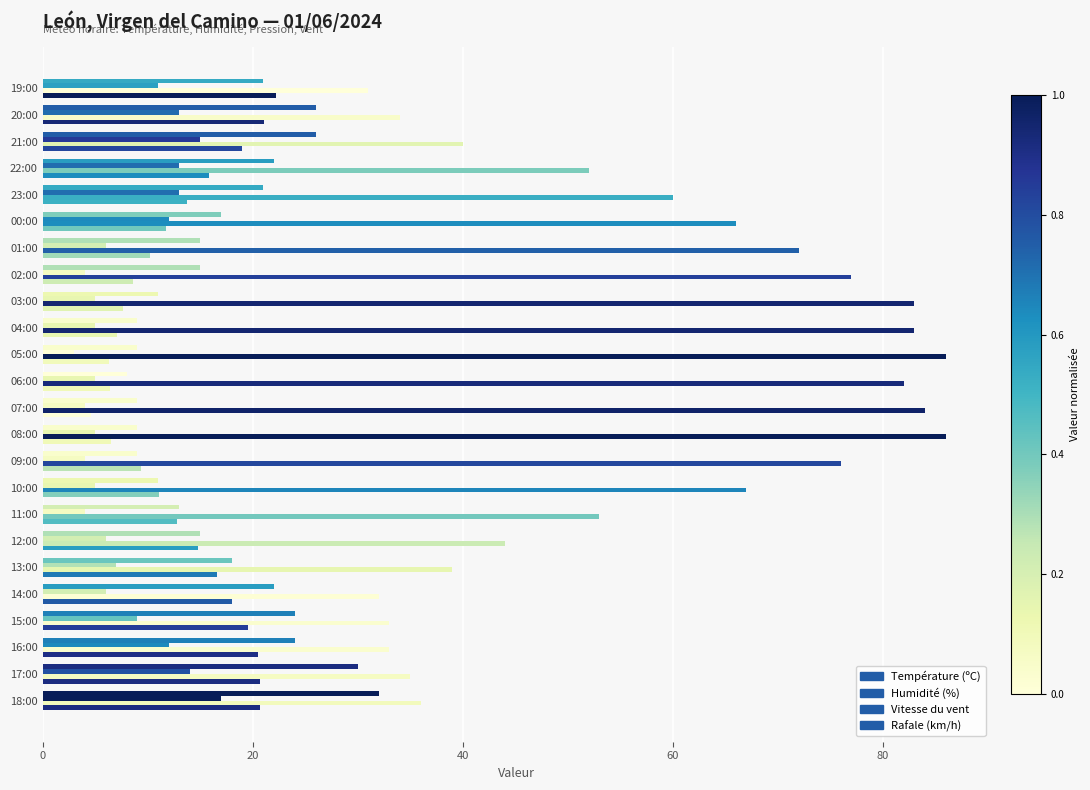

How many series are shown in this chart?

4